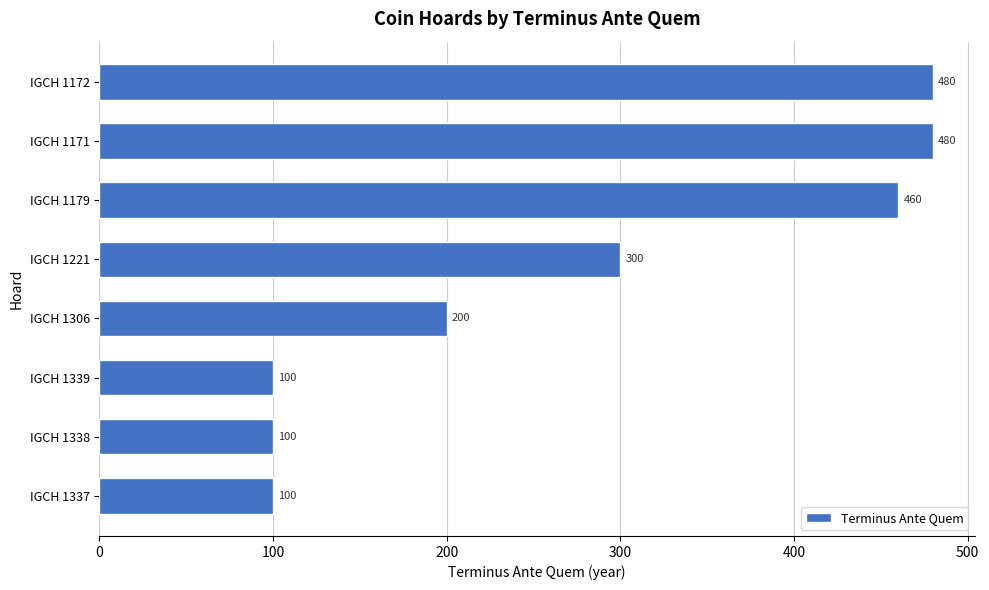

True or false: the data shows 480 at IGCH 1172.

True